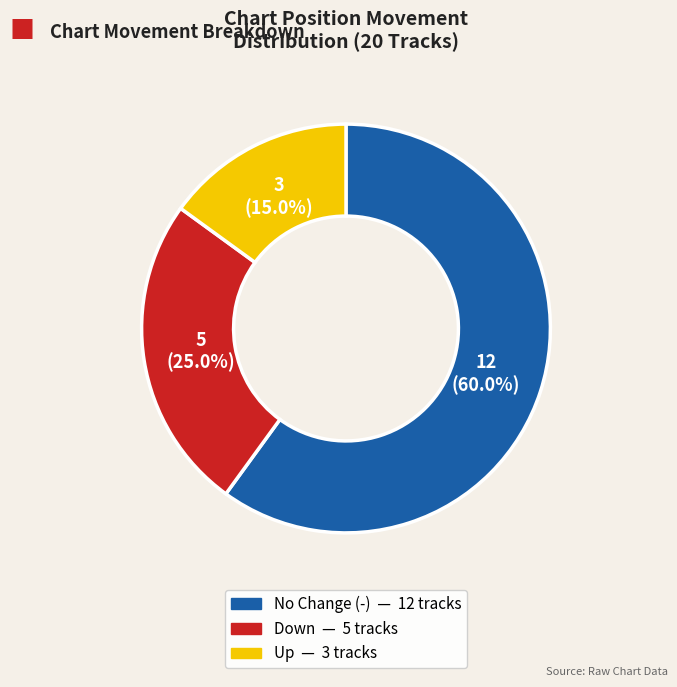

Is there any slice that represents more than half of the pie?

Yes